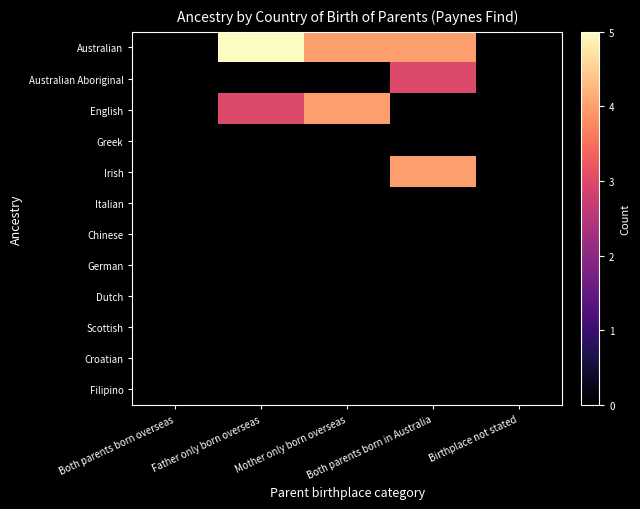

Reading right to left, list all the values displayed in this chart.

Australian: Birthplace not stated=0	Both parents born in Australia=4	Mother only born overseas=4	Father only born overseas=5	Both parents born overseas=0
Australian Aboriginal: Birthplace not stated=0	Both parents born in Australia=3	Mother only born overseas=0	Father only born overseas=0	Both parents born overseas=0
English: Birthplace not stated=0	Both parents born in Australia=0	Mother only born overseas=4	Father only born overseas=3	Both parents born overseas=0
Greek: Birthplace not stated=0	Both parents born in Australia=0	Mother only born overseas=0	Father only born overseas=0	Both parents born overseas=0
Irish: Birthplace not stated=0	Both parents born in Australia=4	Mother only born overseas=0	Father only born overseas=0	Both parents born overseas=0
Italian: Birthplace not stated=0	Both parents born in Australia=0	Mother only born overseas=0	Father only born overseas=0	Both parents born overseas=0
Chinese: Birthplace not stated=0	Both parents born in Australia=0	Mother only born overseas=0	Father only born overseas=0	Both parents born overseas=0
German: Birthplace not stated=0	Both parents born in Australia=0	Mother only born overseas=0	Father only born overseas=0	Both parents born overseas=0
Dutch: Birthplace not stated=0	Both parents born in Australia=0	Mother only born overseas=0	Father only born overseas=0	Both parents born overseas=0
Scottish: Birthplace not stated=0	Both parents born in Australia=0	Mother only born overseas=0	Father only born overseas=0	Both parents born overseas=0
Croatian: Birthplace not stated=0	Both parents born in Australia=0	Mother only born overseas=0	Father only born overseas=0	Both parents born overseas=0
Filipino: Birthplace not stated=0	Both parents born in Australia=0	Mother only born overseas=0	Father only born overseas=0	Both parents born overseas=0